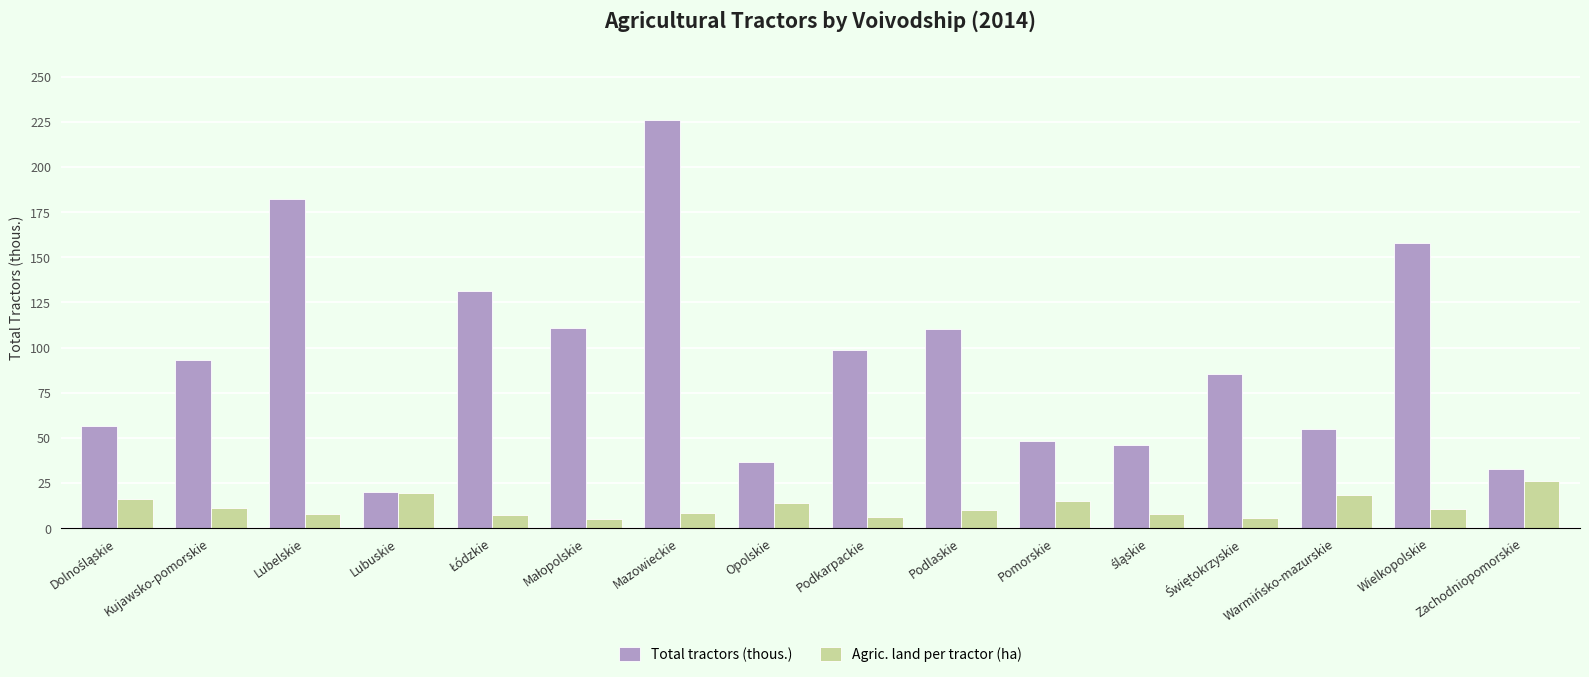

True or false: Total tractors (thous.) has a value of 76.4 at Podlaskie.

False